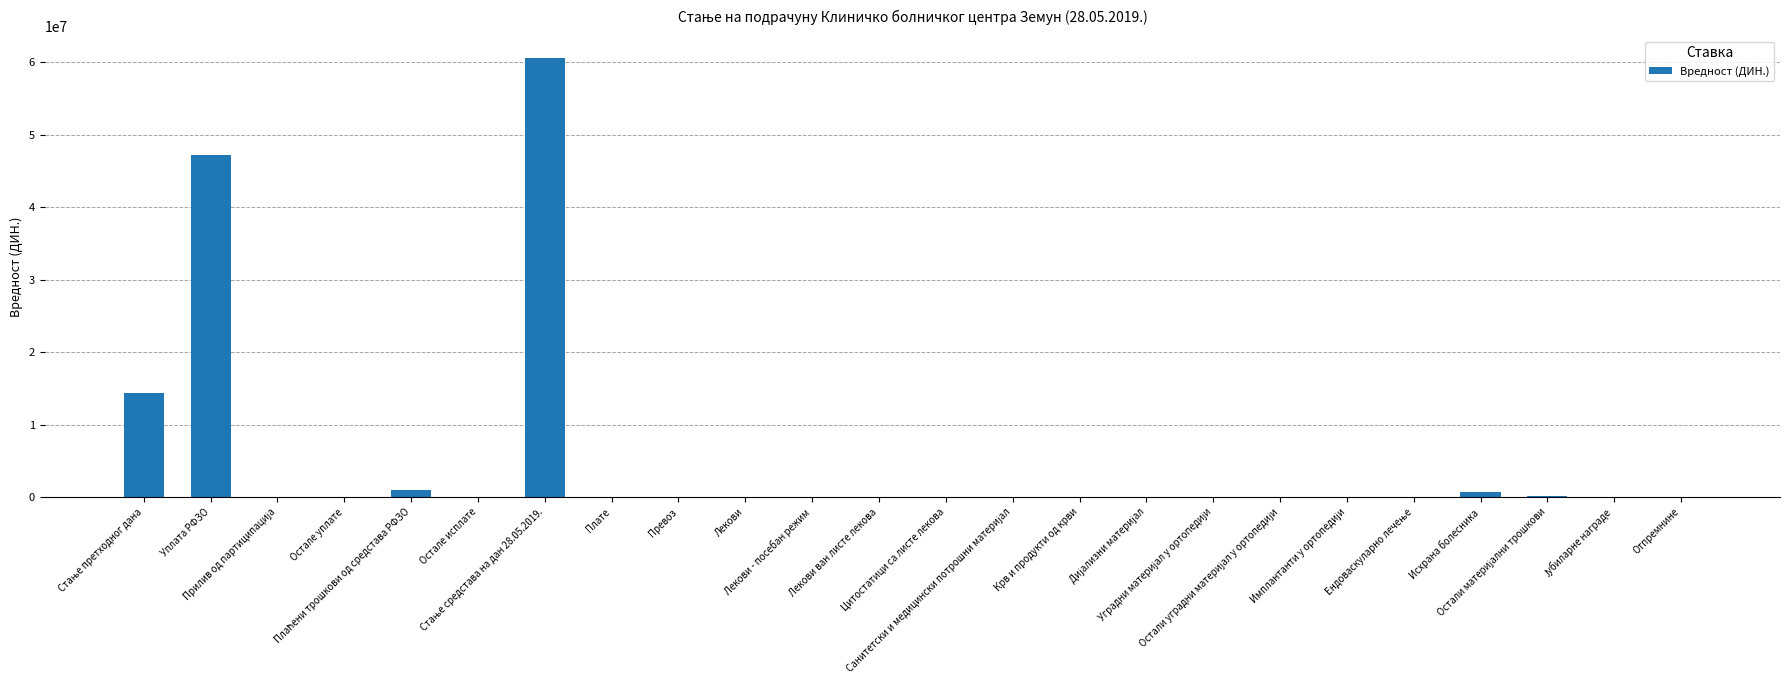

What is the maximum value shown in the chart?

60542436.8